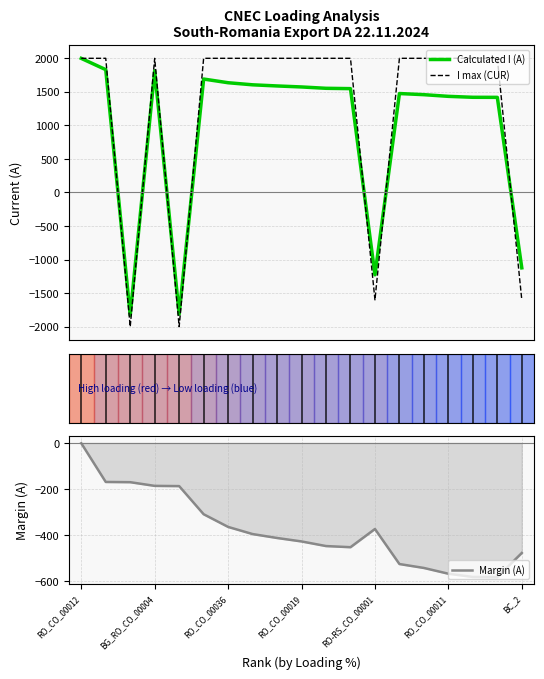

How many lines are shown in the chart?

3